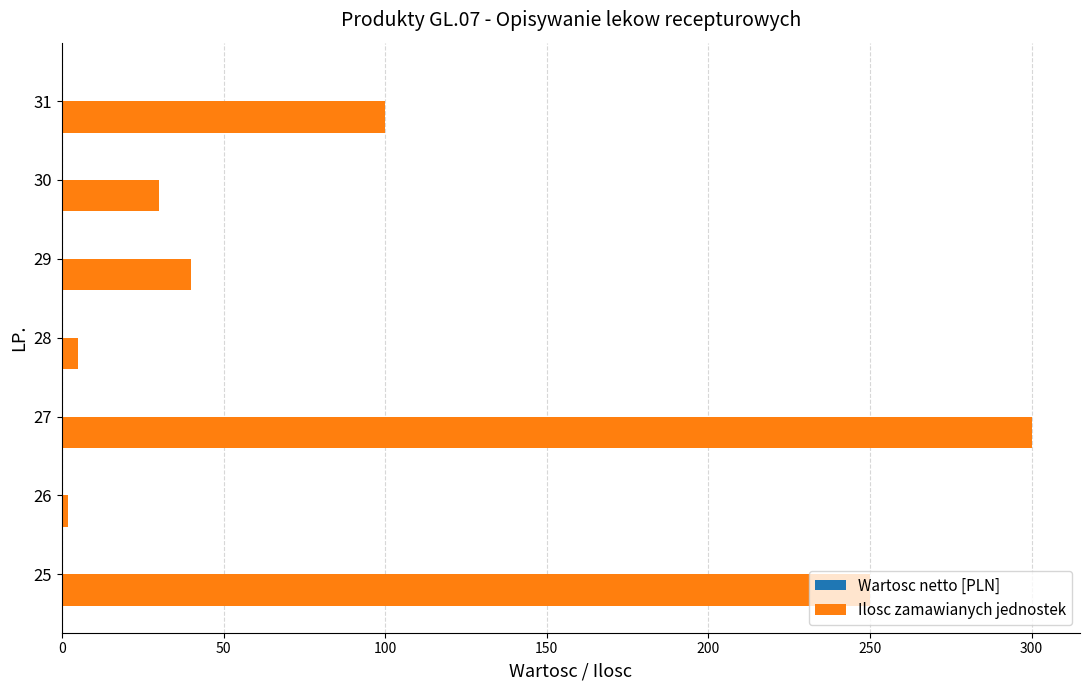

What is the greatest value displayed?

300